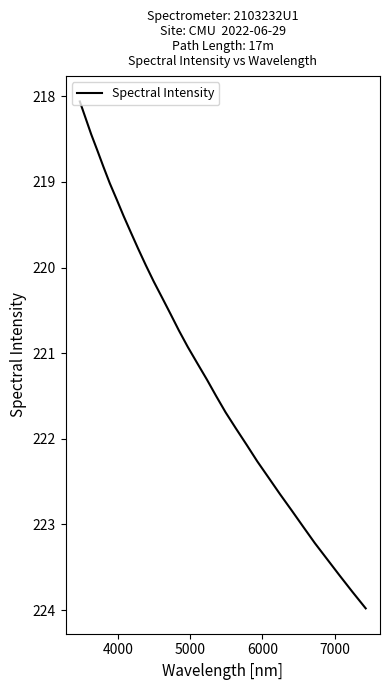

Reading left to right, transcribe all the data shown in this chart.

218.1	218.3	218.4	218.6	218.8	219.0	219.2	219.4	219.6	219.8	220.0	220.2	220.4	220.5	220.7	220.9	221.1	221.3	221.5	221.7	221.9	222.1	222.3	222.5	222.6	222.8	223.0	223.2	223.4	223.6	223.8	224.0